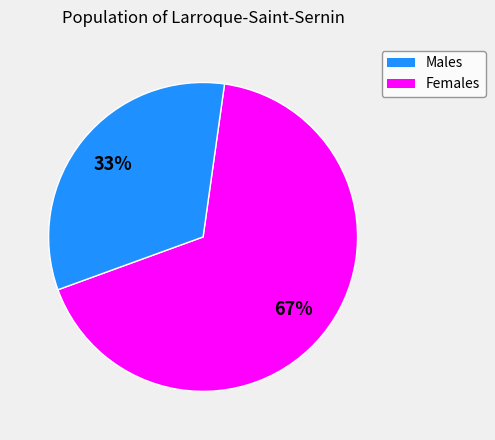

To the nearest percent, what is the difference between the largest and smallest slice percentages?

34%